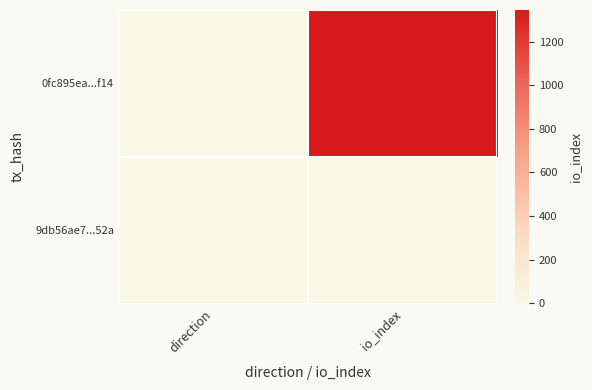

Reading left to right, transcribe all the data shown in this chart.

0fc895ea...f14: direction=-1	io_index=1345
9db56ae7...52a: direction=1	io_index=0